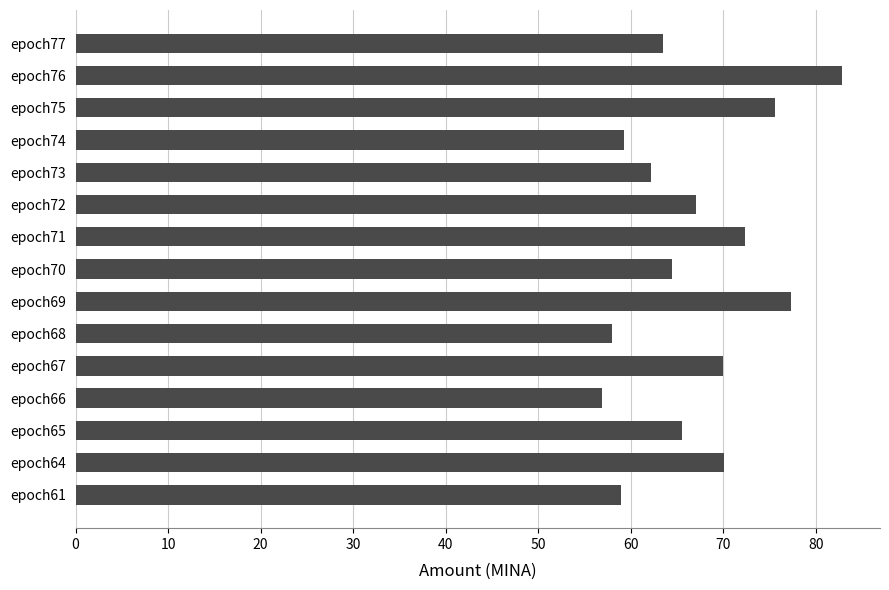

What is the average value?

66.9